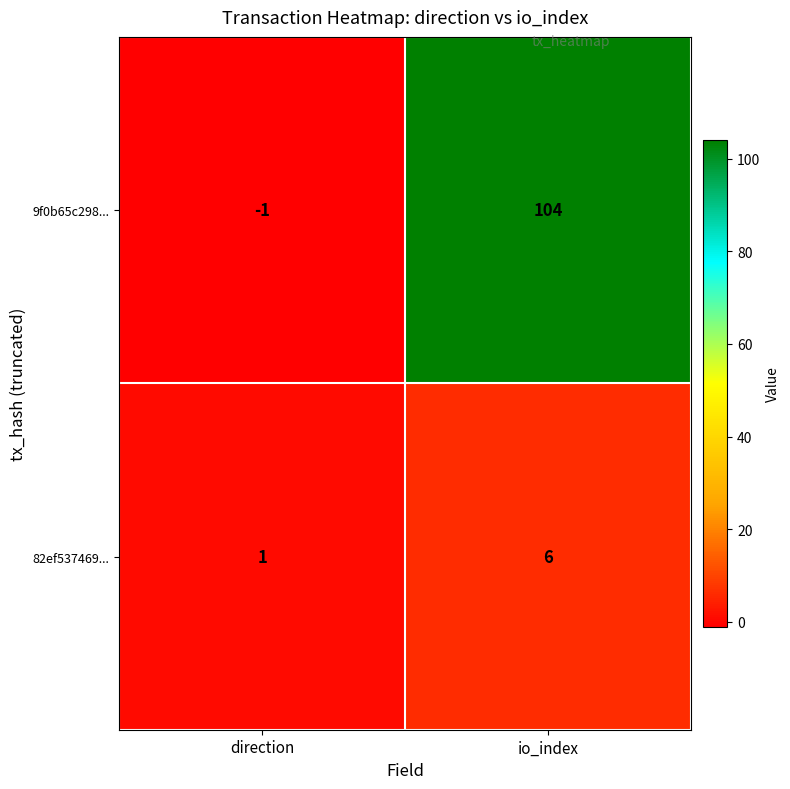

Which category has the lowest value in the 9f0b65c298... series?

direction